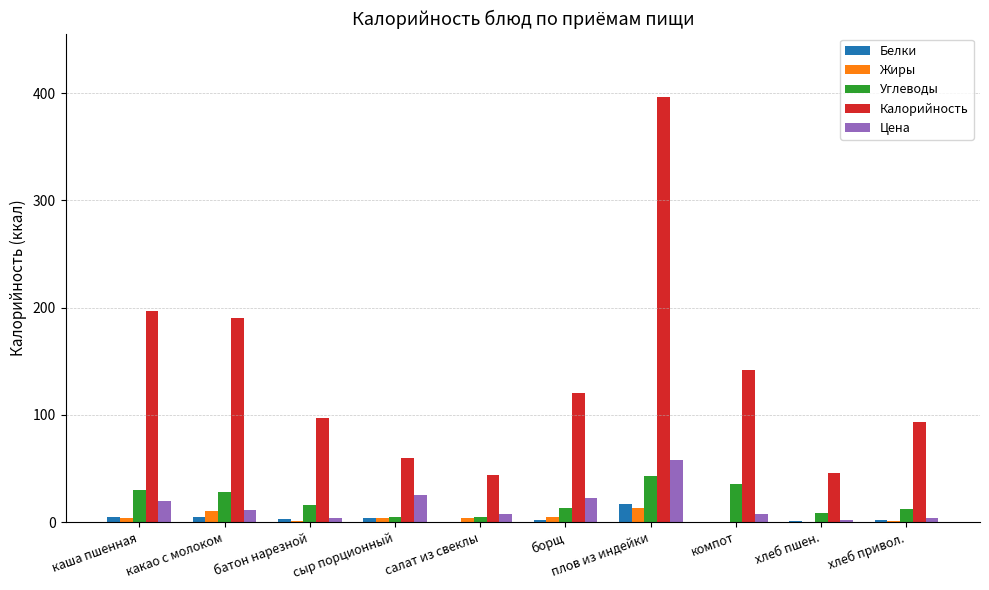

Which series has the largest range (max minus min)?

Калорийность